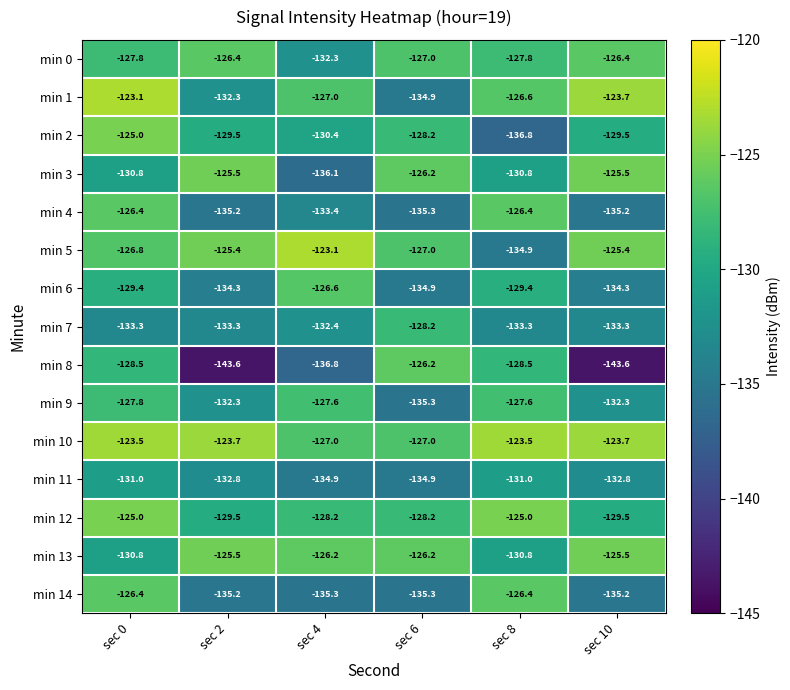

What is the minimum value for min 7?

-133.3